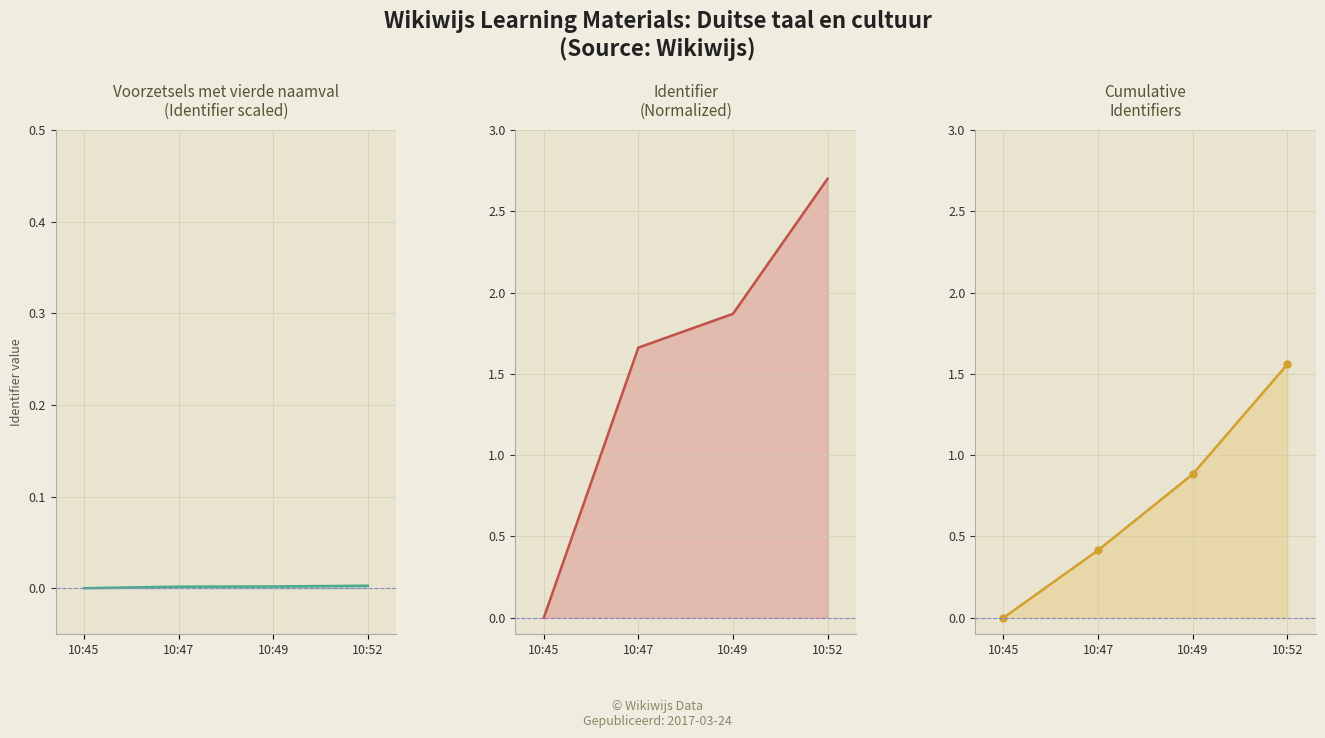

At which category is the sum across all series the highest?

10:52